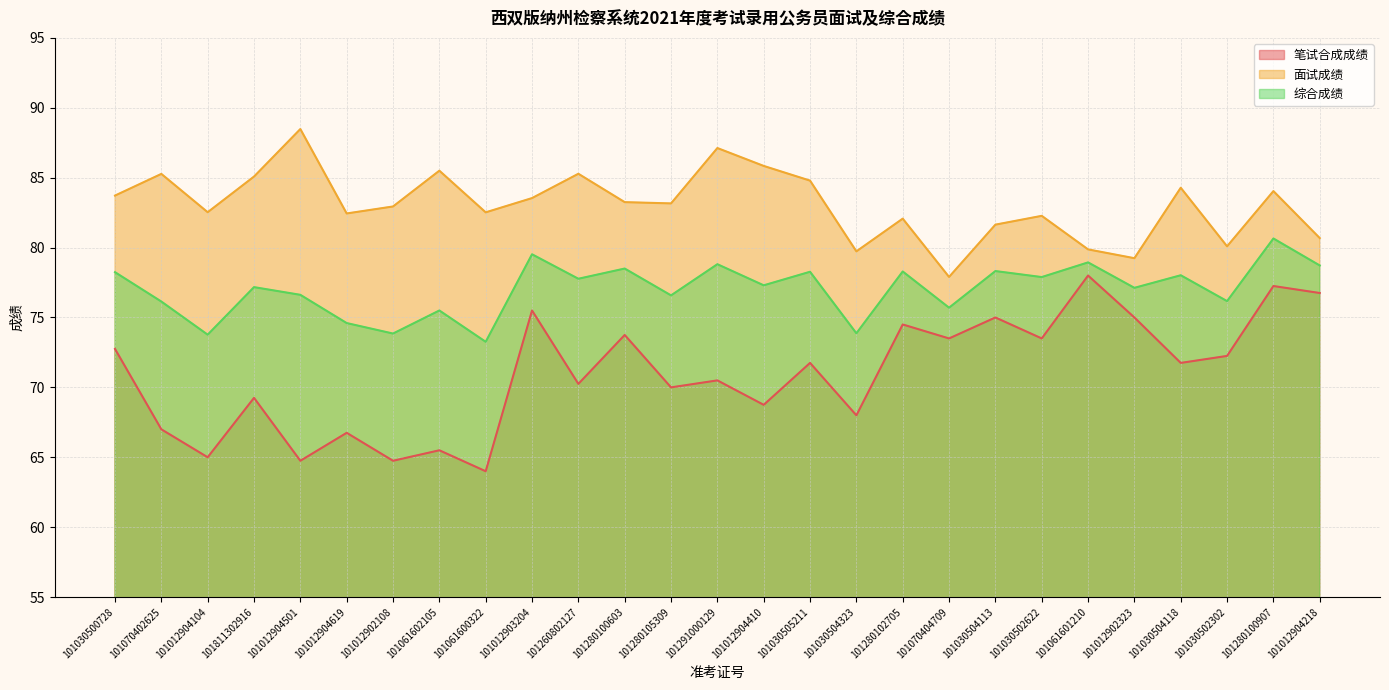

List the series in order of their overall mean, highest first.

面试成绩, 综合成绩, 笔试合成成绩